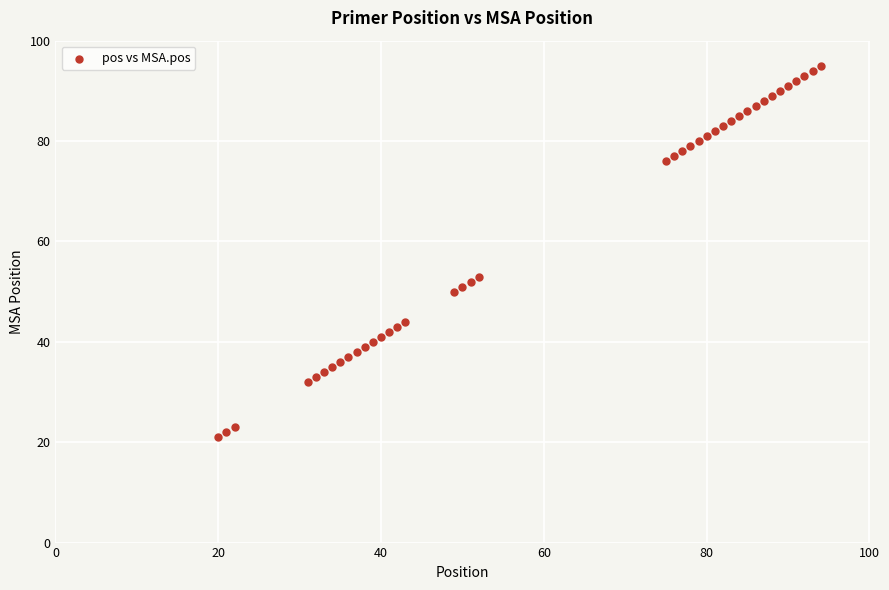

What Y value in the scatter plot is closest to 58?

53